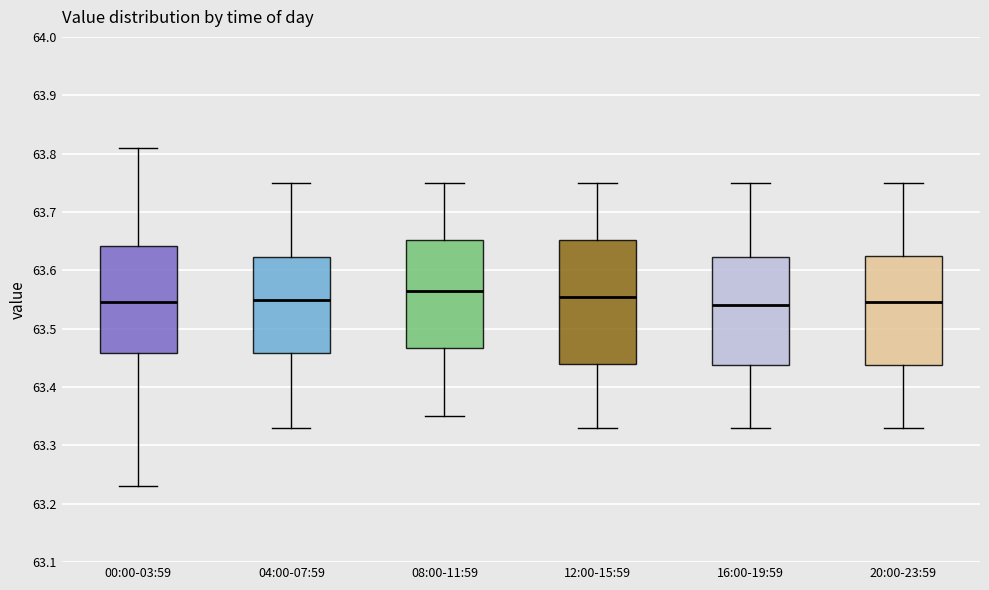

Where is the lower edge of the box for 16:00-19:59 on the y-axis? The values are not printed on the chart, so give them approximately, as read against the axis.

63.44